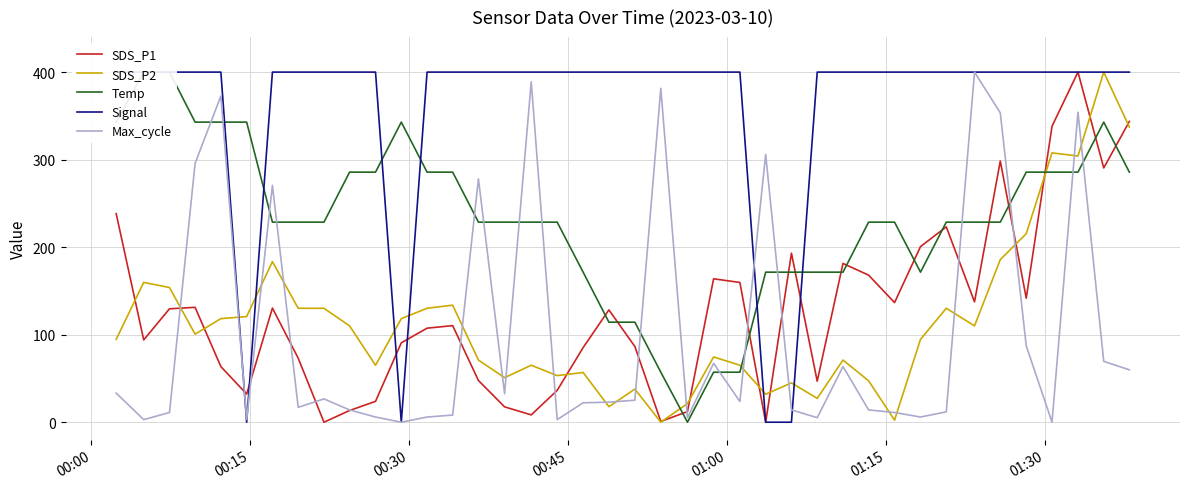

What is the difference between the second highest and minimum values in the SDS_P2 series?

337.3